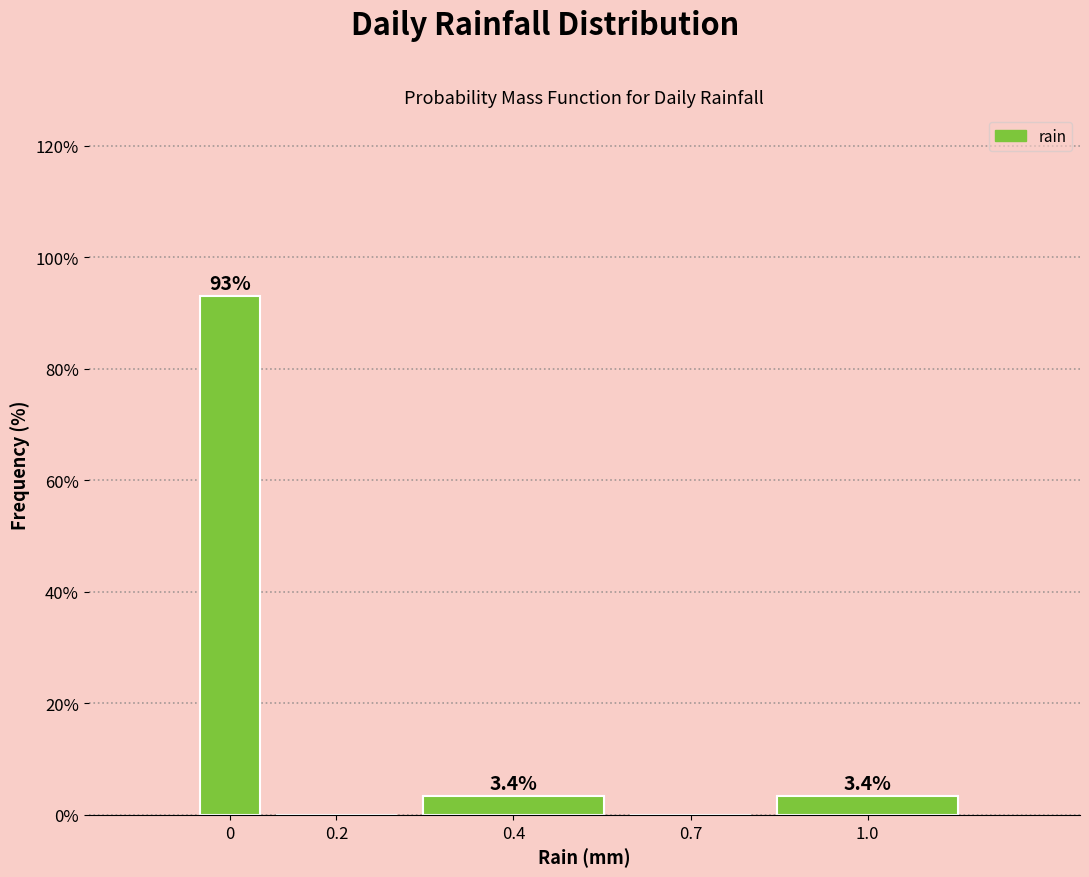

Reading right to left, list all the values displayed in this chart.

1.0=3.4	0.7=0.0	0.4=3.4	0.2=0.0	0=93.1